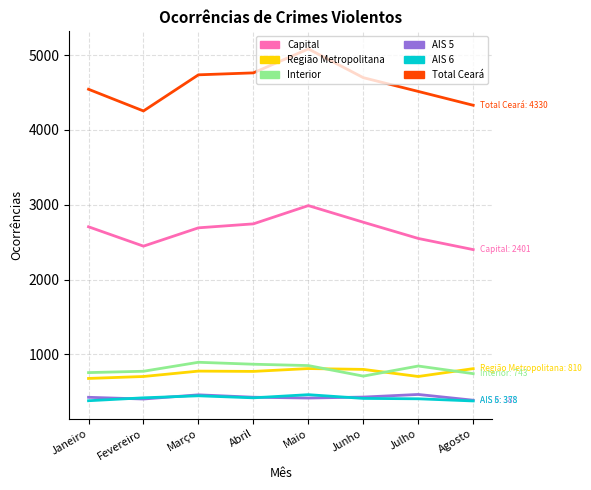

True or false: Região Metropolitana and Capital intersect in this chart.

False